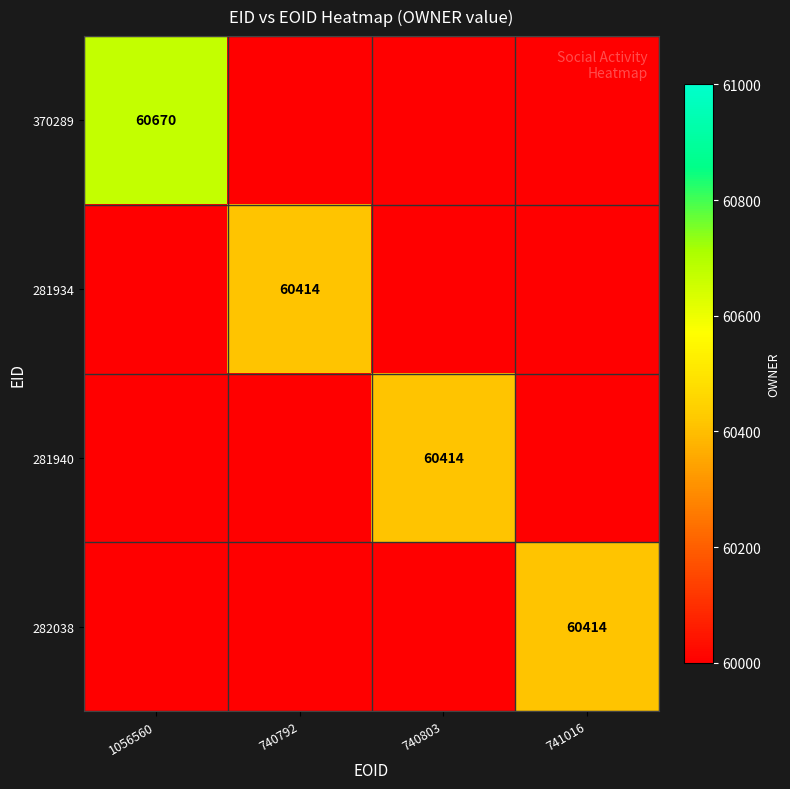

The 281934 series shows 60414 at 740792. True or false?

True